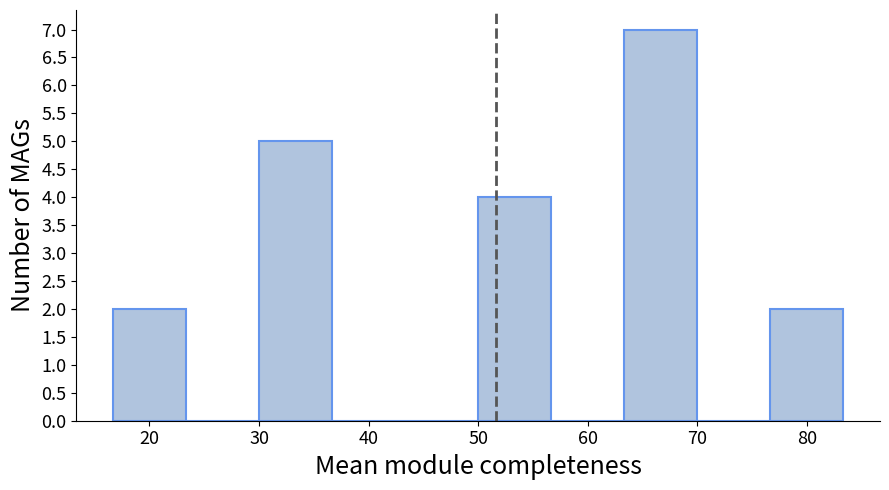

Which range on the x-axis has the tallest bar?

63 to 70